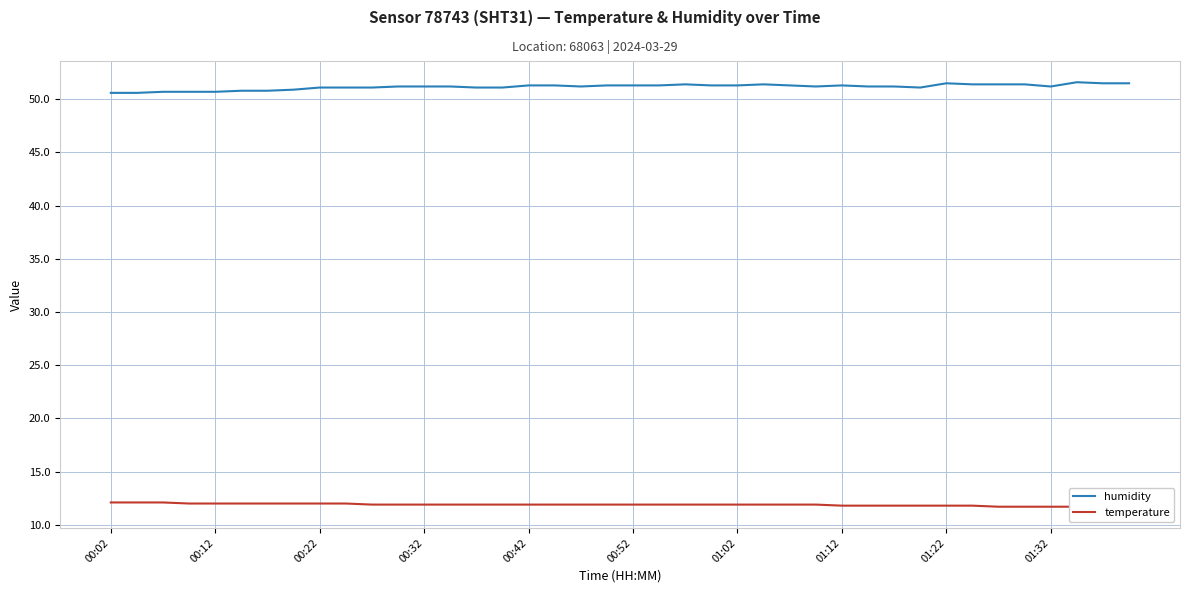

How many values in the humidity series exceed 51?

32